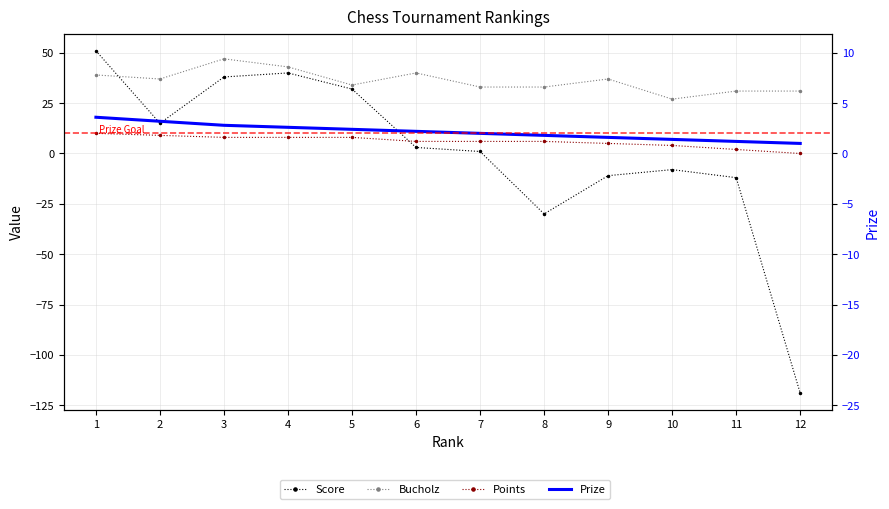

Reading right to left, what are all the values shown in this chart?

Score: 12=-119	11=-12	10=-8	9=-11	8=-30	7=1	6=3	5=32	4=40	3=38	2=15	1=51
Bucholz: 12=31	11=31	10=27	9=37	8=33	7=33	6=40	5=34	4=43	3=47	2=37	1=39
Points: 12=0	11=2	10=4	9=5	8=6	7=6	6=6	5=8	4=8	3=8	2=9	1=10
Prize: 12=5	11=6	10=7	9=8	8=9	7=10	6=11	5=12	4=13	3=14	2=16	1=18